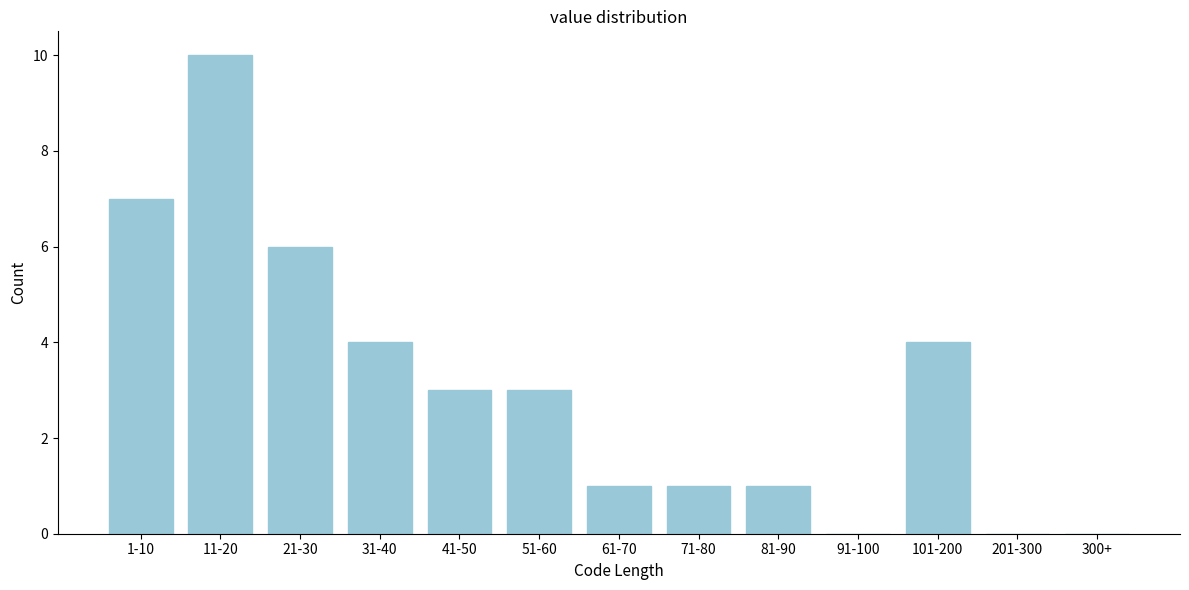

True or false: the data shows 7 at 1-10.

True